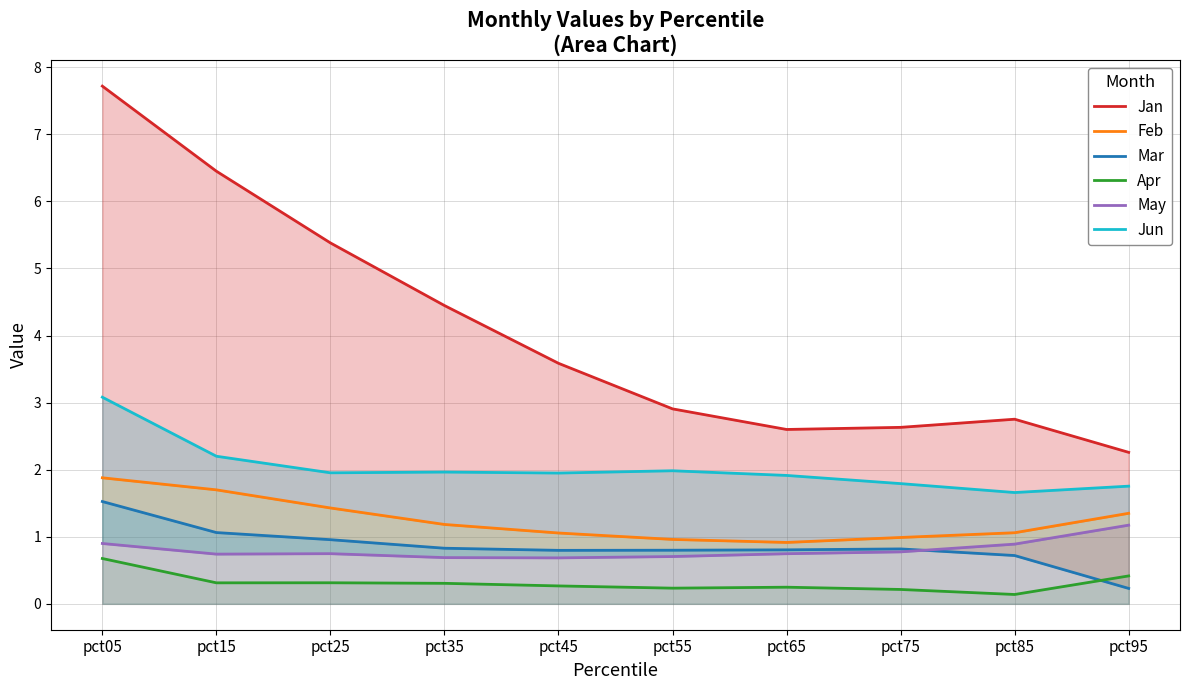

Where is Feb nearest to the value 1?

pct75